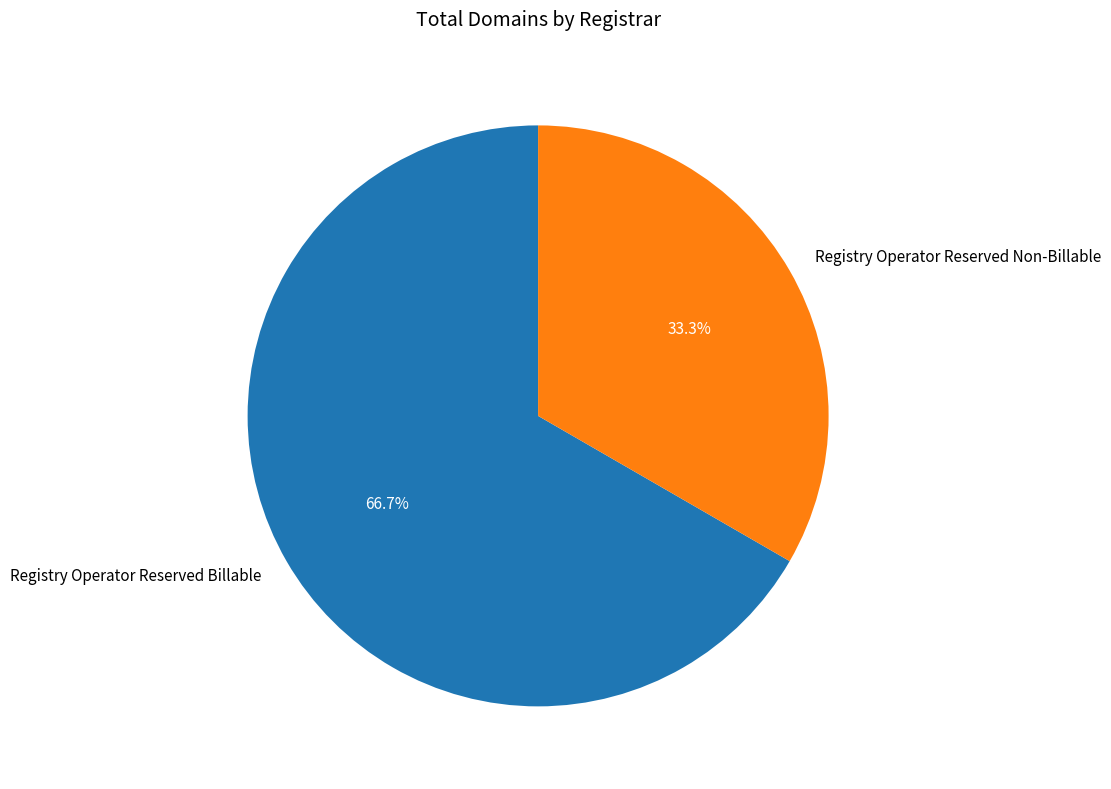

To the nearest percent, what is the combined percentage of Registry Operator Reserved Non-Billable and Registry Operator Reserved Billable?

100%